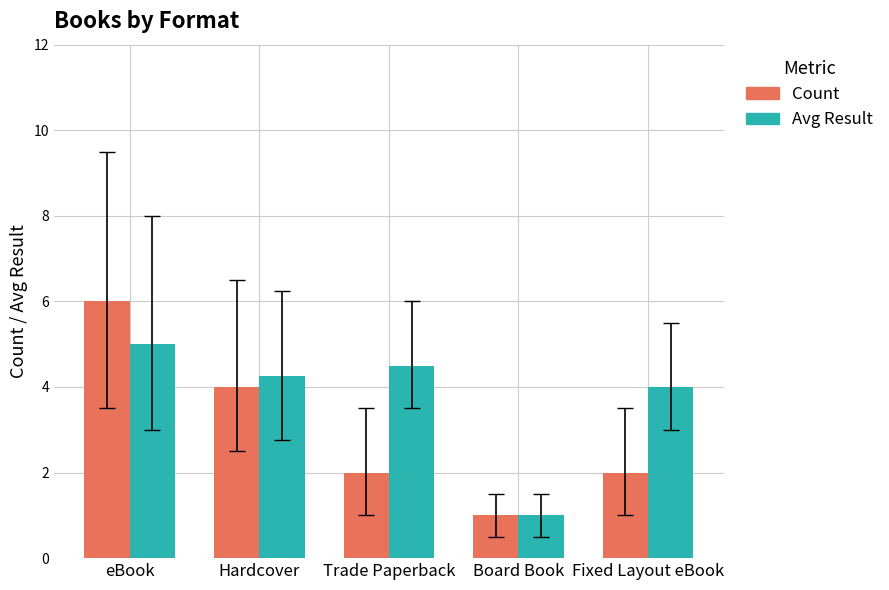

At Hardcover, list the series in order from largest to smallest.

Avg Result, Count